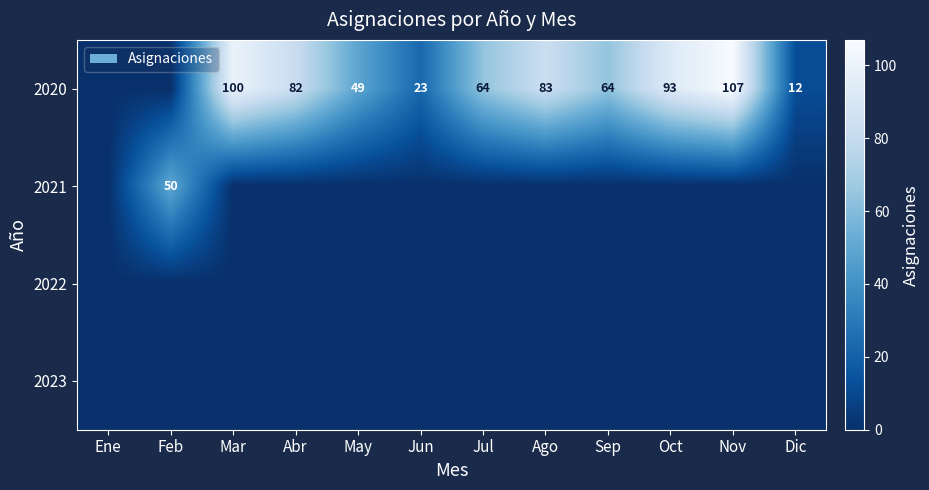

What is the greatest value displayed?

107